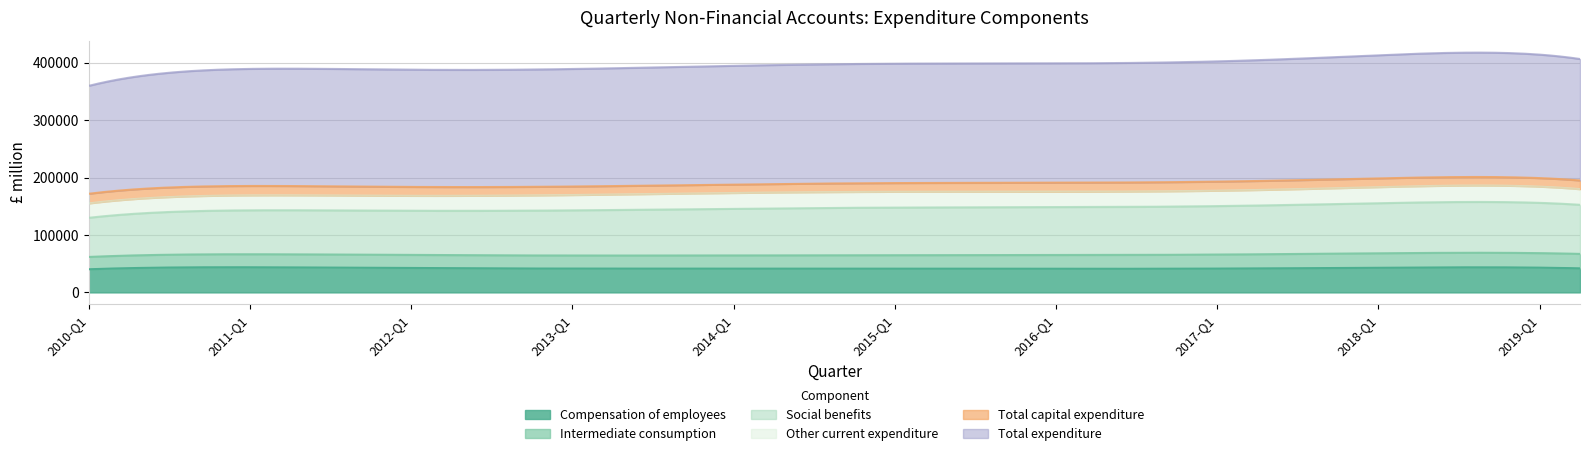

What is the label of the 26th point from the right?

2013-Q1